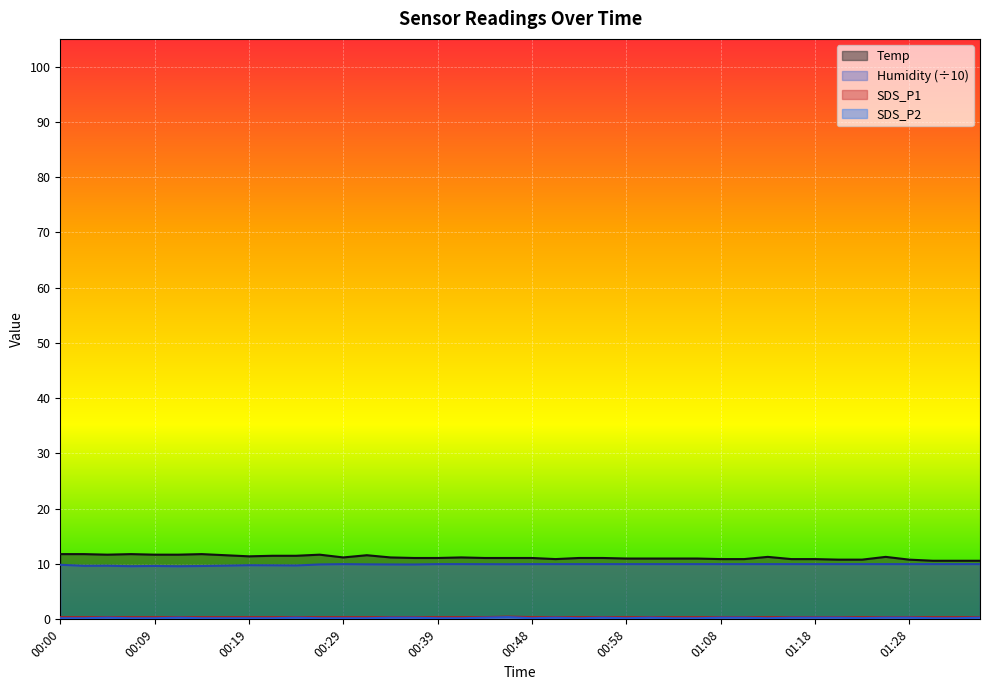

Rank the series by their maximum value, from highest to lowest.

Temp, Humidity, SDS_P1, SDS_P2